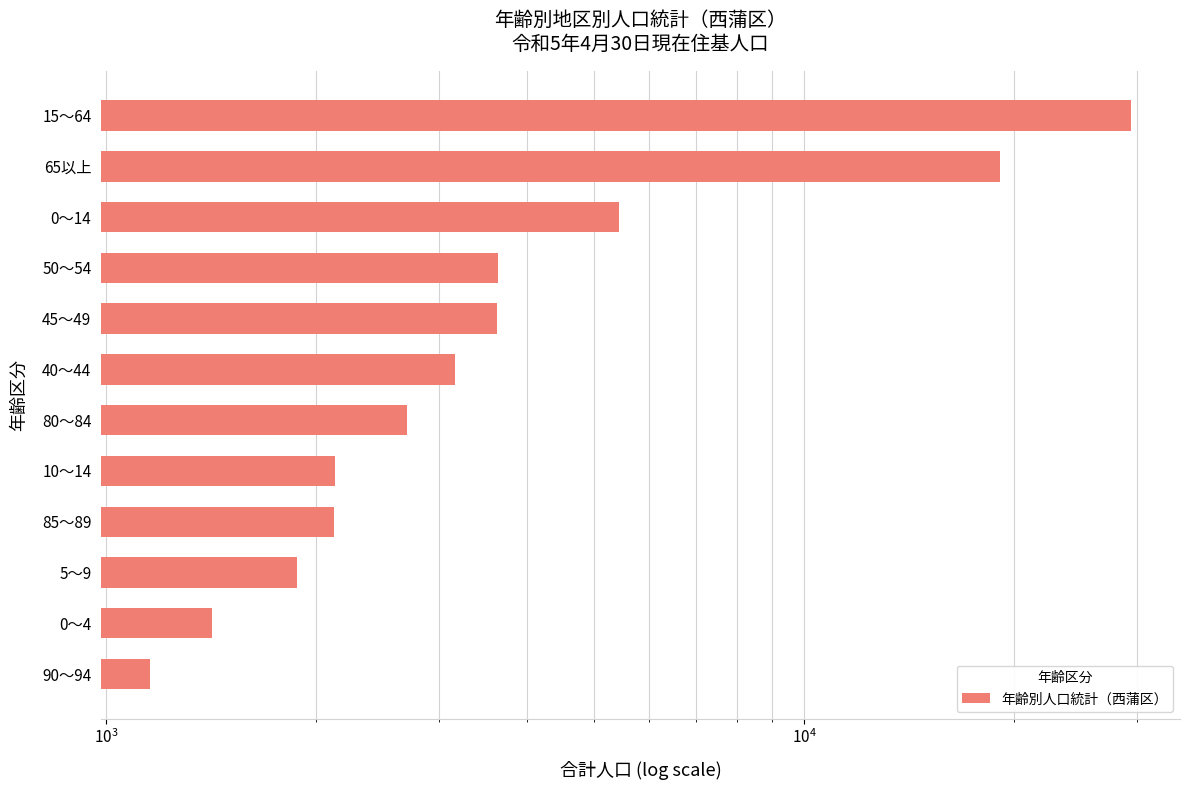

Where does the data first go above 3158?

45～49